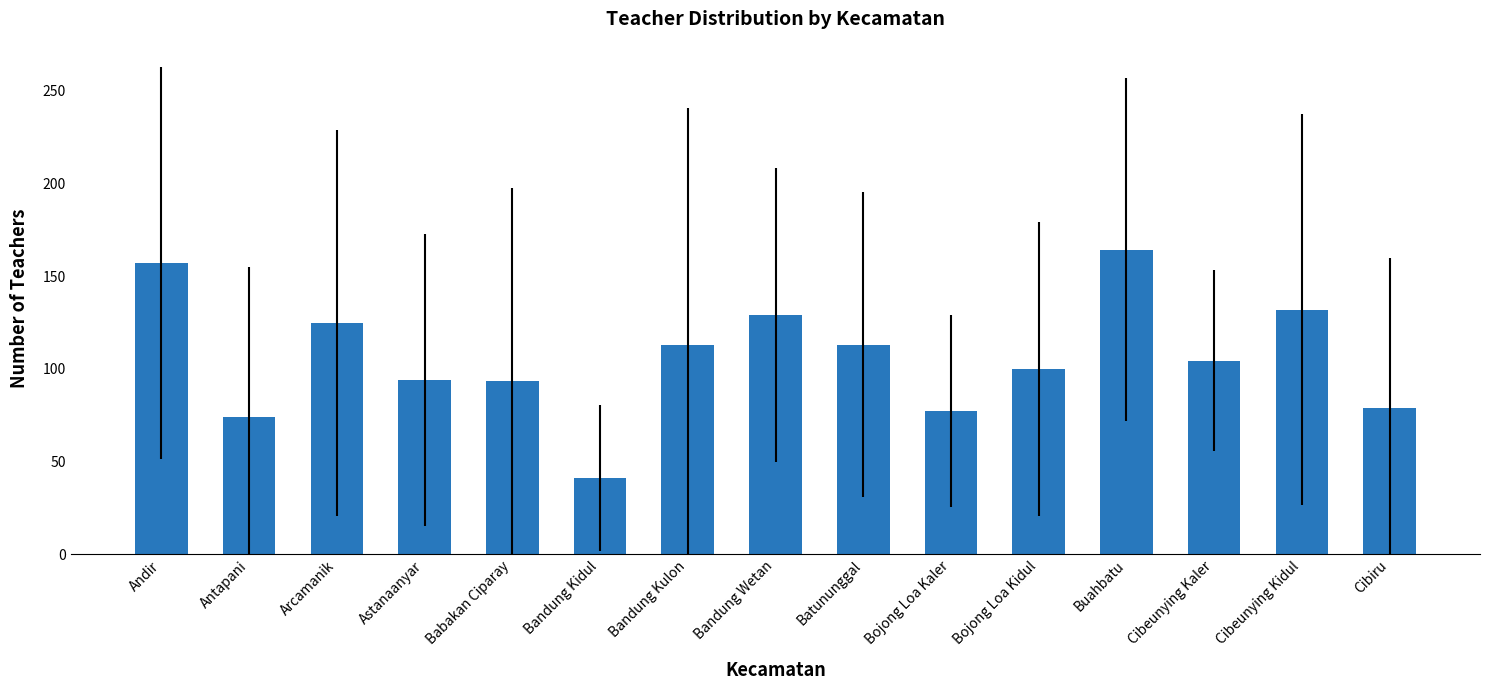

Between Cibiru and Cibeunying Kidul, which is larger?

Cibeunying Kidul